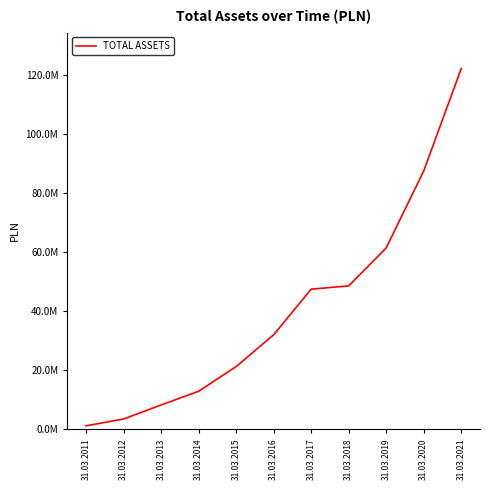

Does the chart have visible grid lines?

No